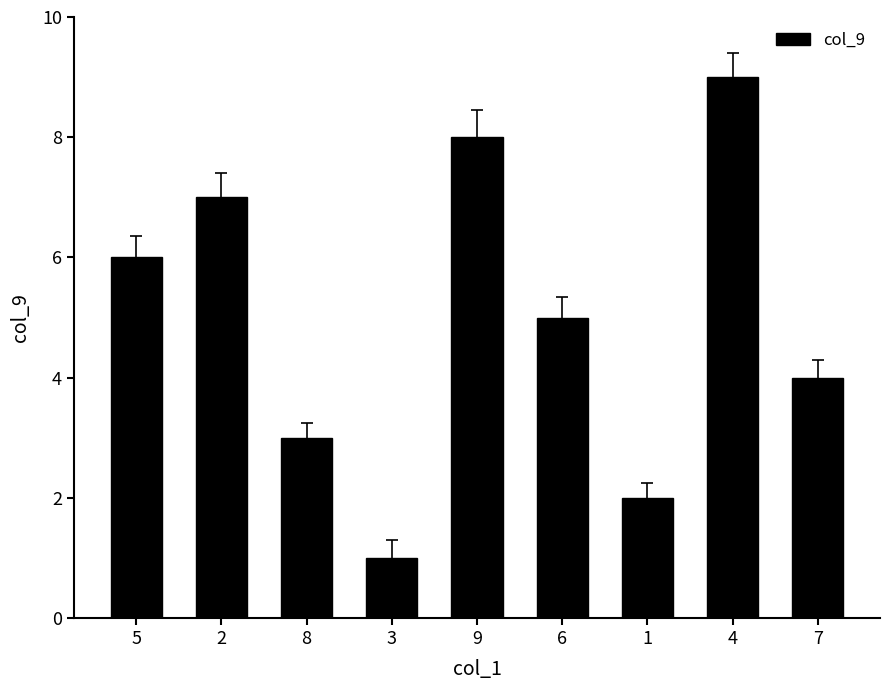

Is it true that the value at 8 is 3?

True